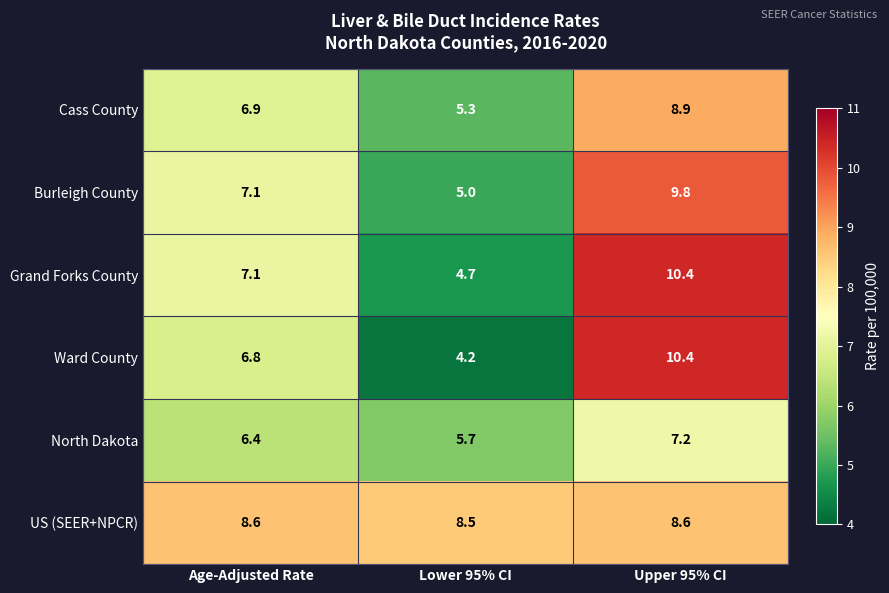

Which label corresponds to the largest value in the chart?

Upper 95% CI